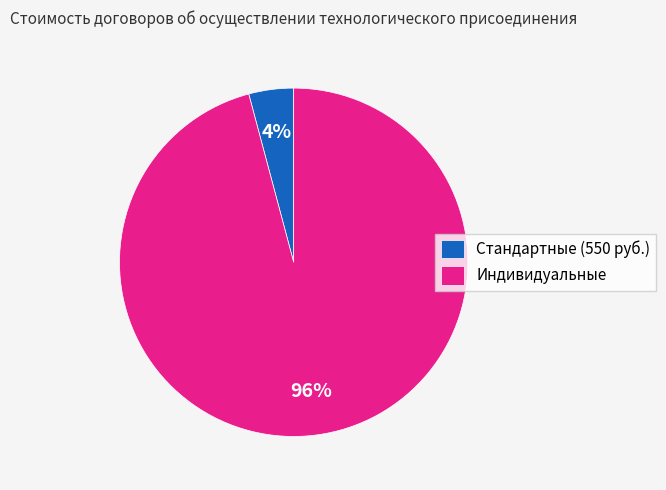

To the nearest percent, what is the difference between the largest and smallest slice percentages?

92%